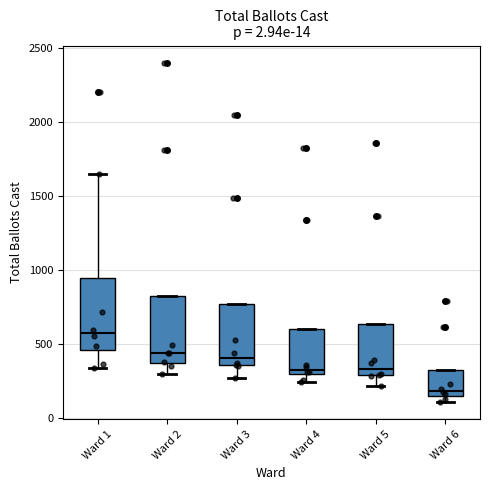

Which box's median line is the lowest?

Ward 6